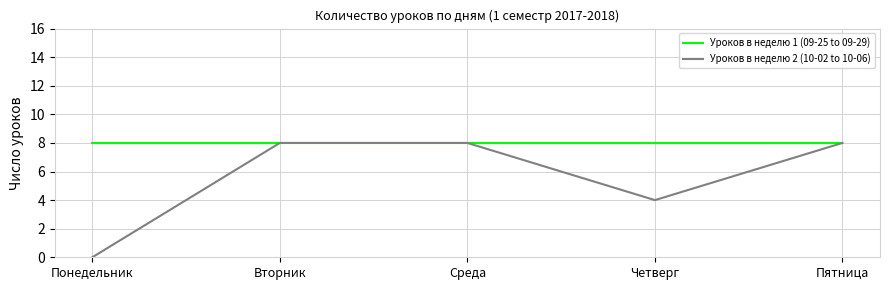

True or false: Уроков в неделю 2 (10-02 to 10-06) has a value of 12 at Среда.

False